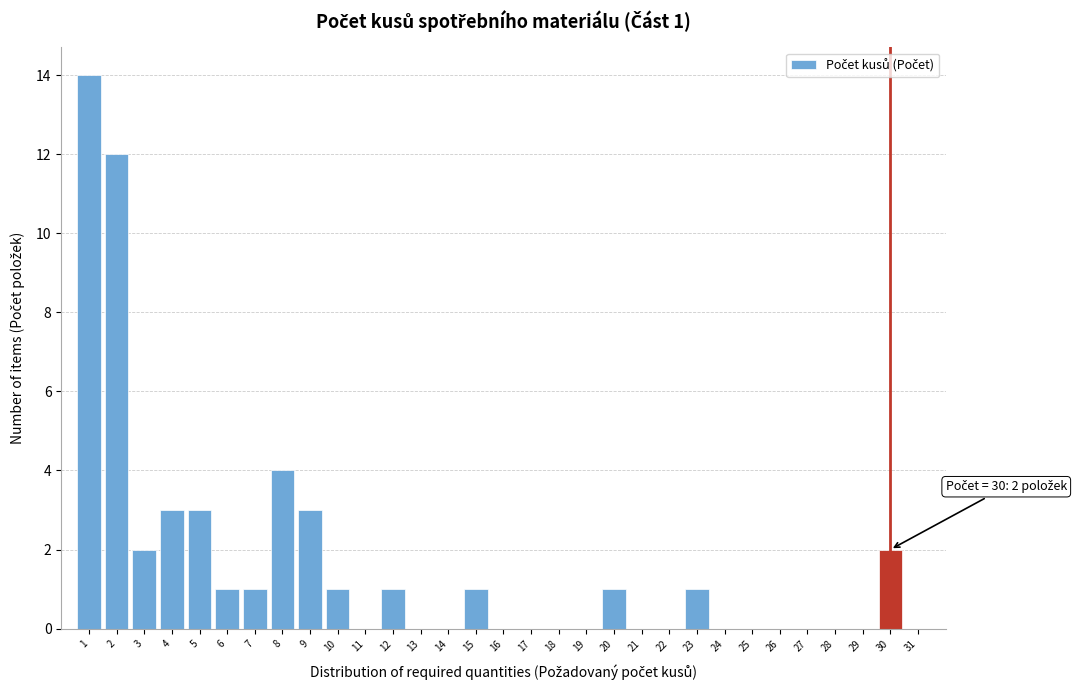

Which range on the x-axis has the tallest bar?

0.5 to 1.5